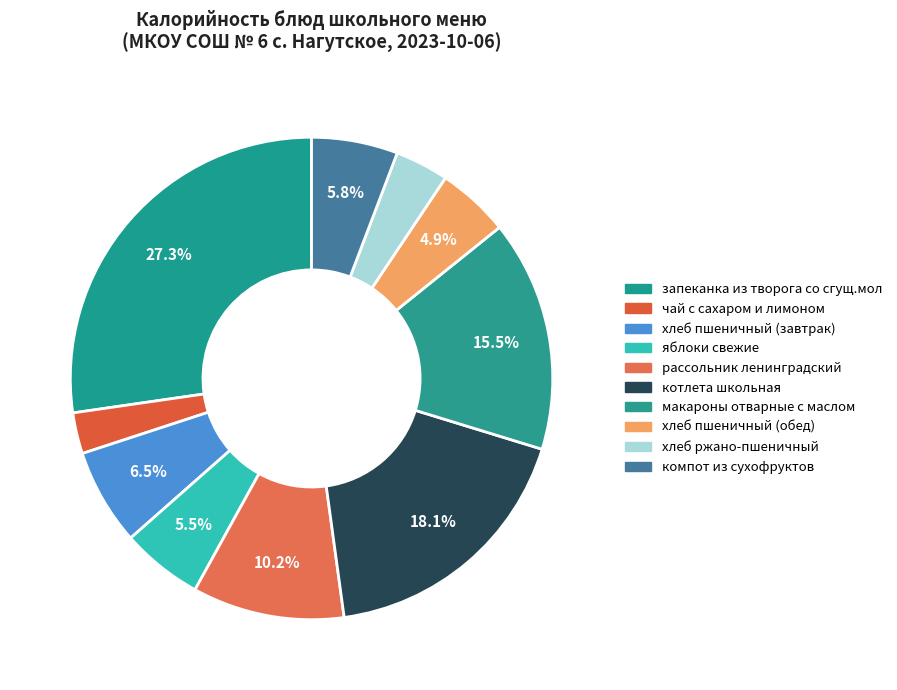

To the nearest percent, what percentage of the pie is чай с сахаром и лимоном?

3%